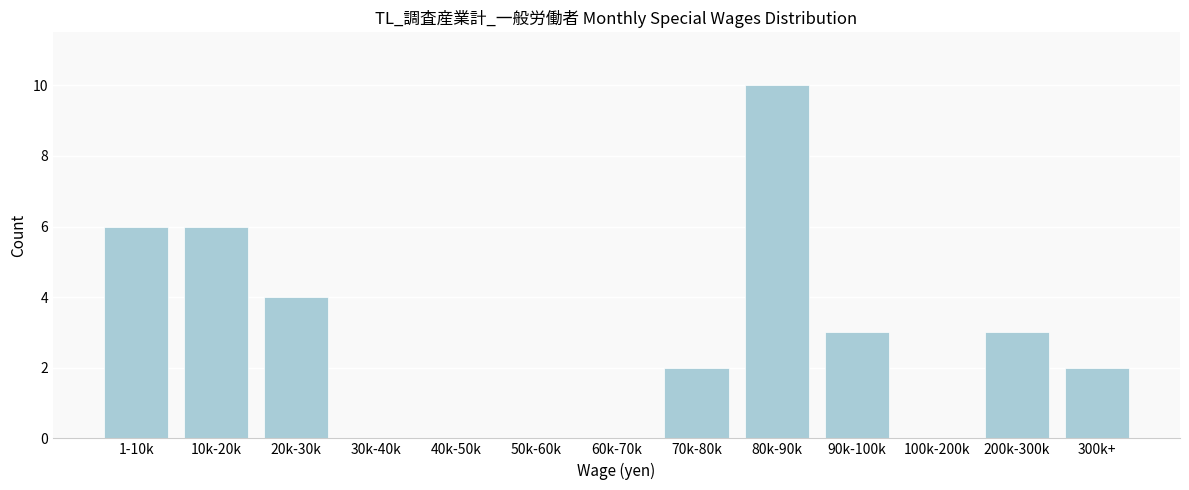

Reading left to right, transcribe all the data shown in this chart.

1-10k=6	10k-20k=6	20k-30k=4	30k-40k=0	40k-50k=0	50k-60k=0	60k-70k=0	70k-80k=2	80k-90k=10	90k-100k=3	100k-200k=0	200k-300k=3	300k+=2